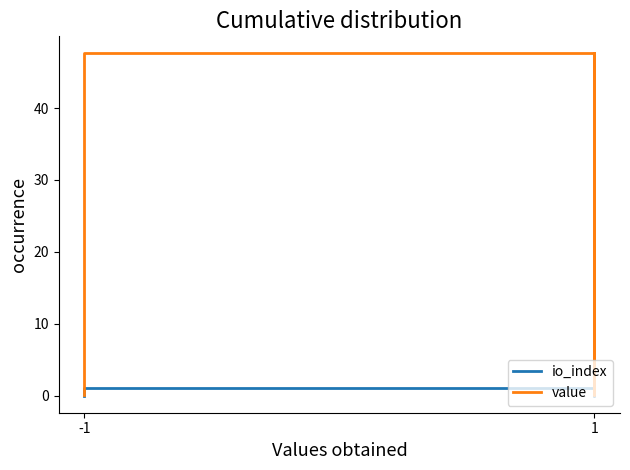

True or false: io_index and value intersect in this chart.

False